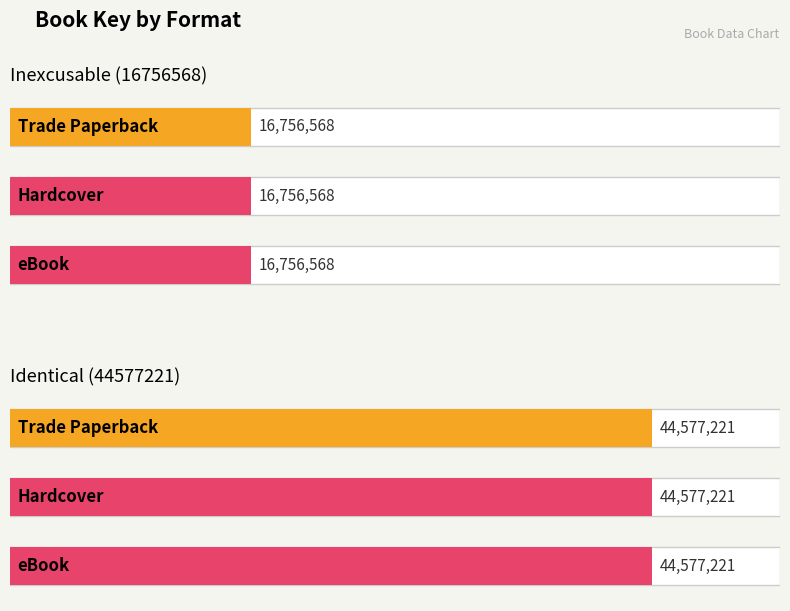

What is the minimum value shown in the chart?

16756568